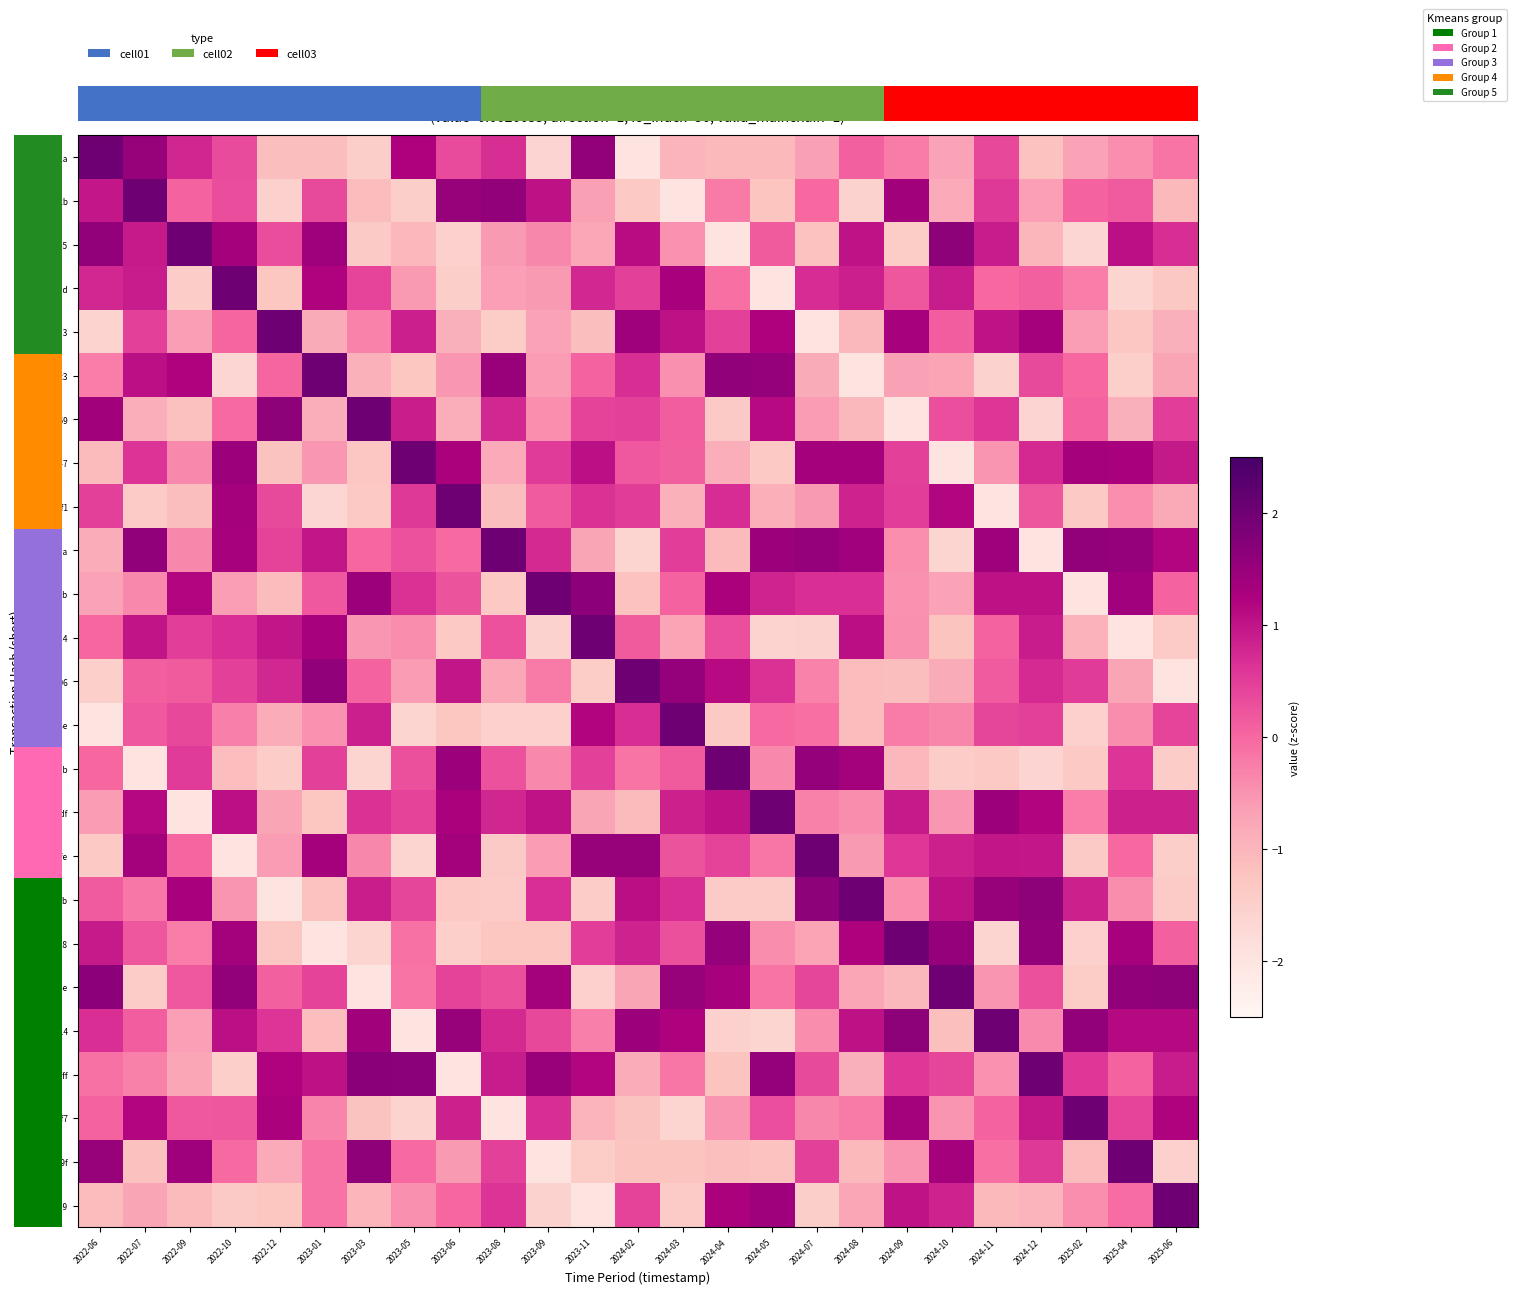

True or false: 2e546b59 has a value of -1.4 at 2024-04.

True